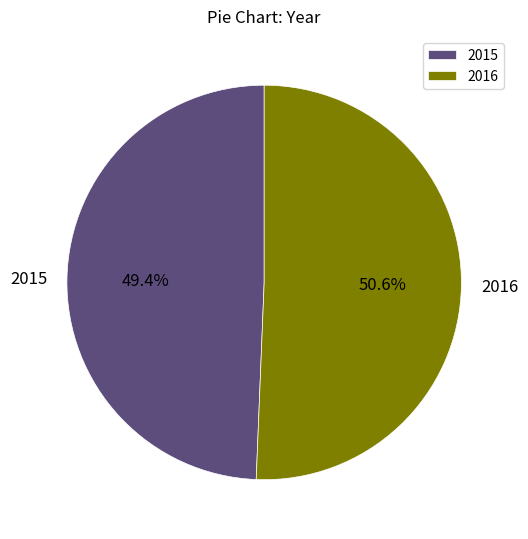

Which has a higher value, 2016 or 2015?

2016